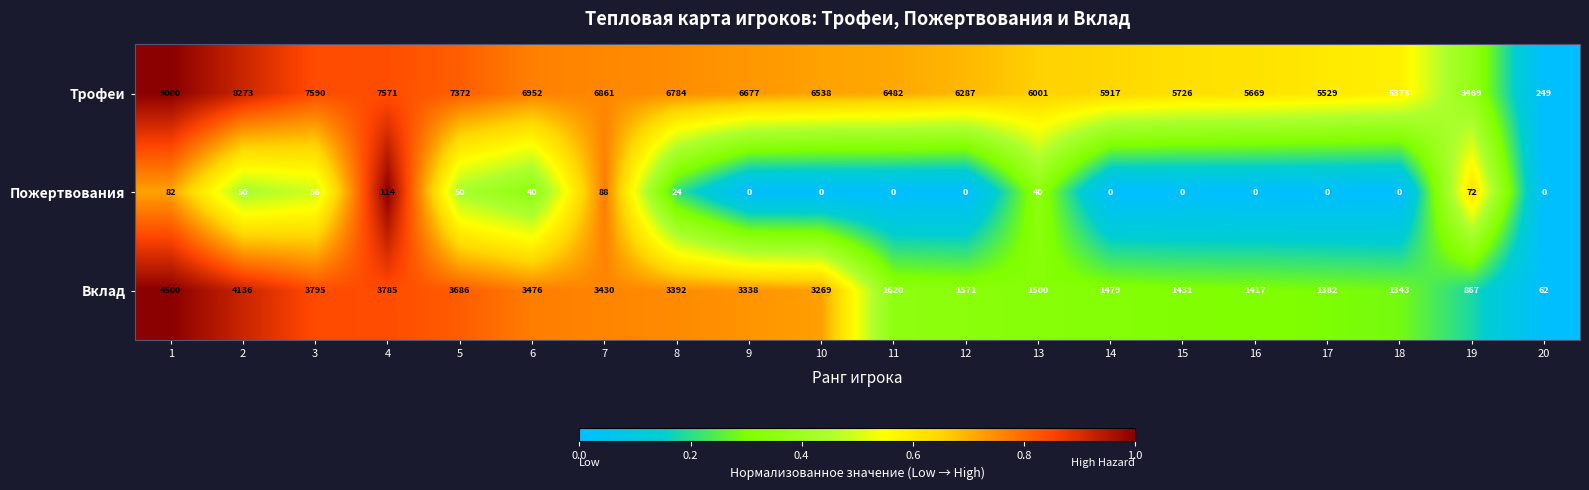

Between 4 and 16, which series saw the biggest shift?

Вклад